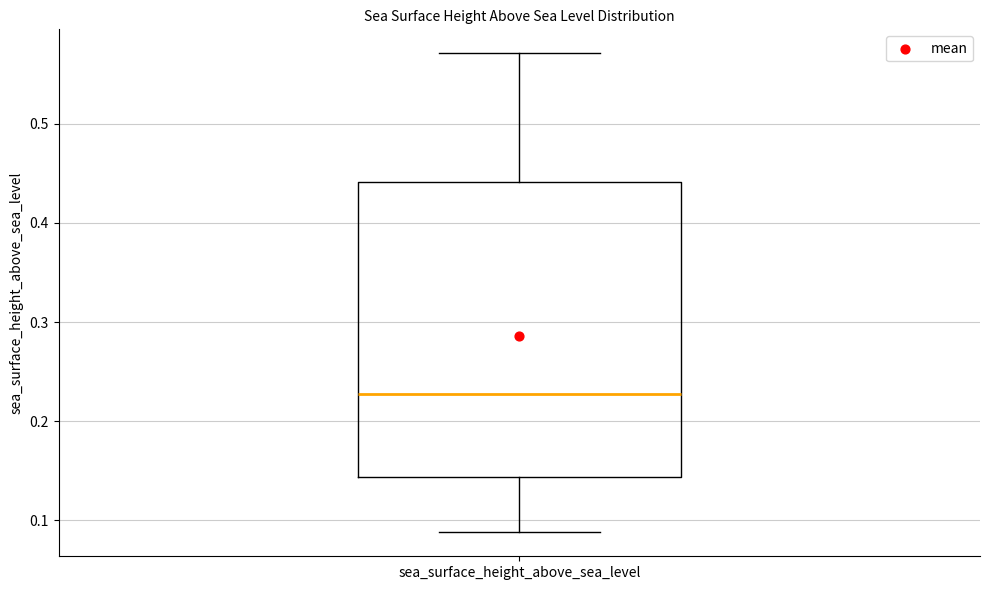

Read this box plot against the y-axis: the position of the median line, the range covered by the box, and the ends of both whiskers. The values are not printed on the chart, so give them approximately, as read against the axis.

median 0.23, box 0.14 to 0.44, whiskers 0.09 to 0.57